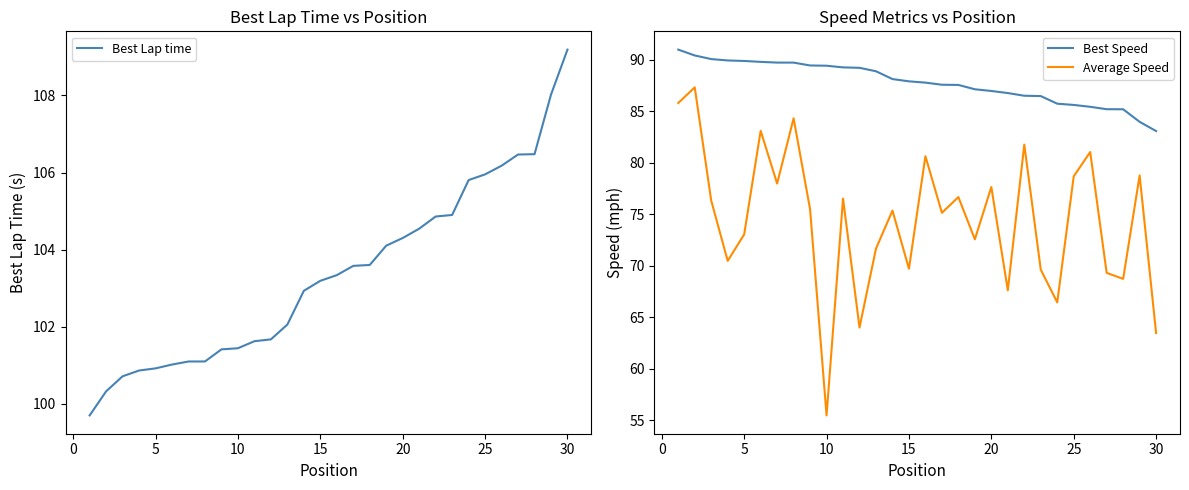

Rank the series by their maximum value, from lowest to highest.

Average Speed, Best Speed, Best Lap time